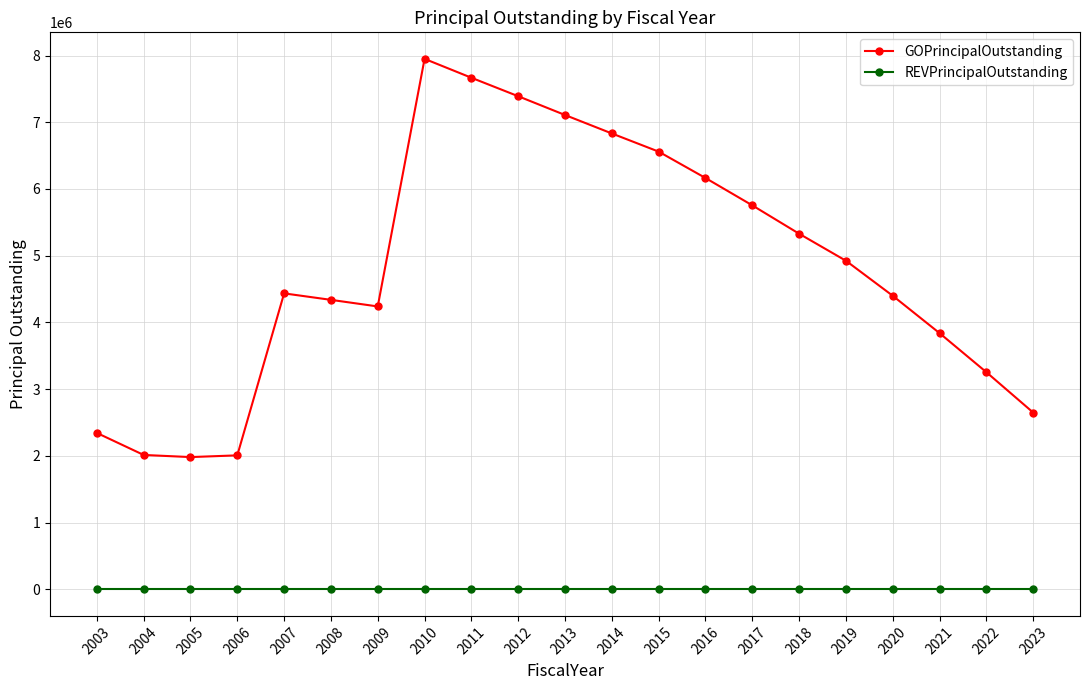

What is the sum of all GOPrincipalOutstanding values?

101193471.8